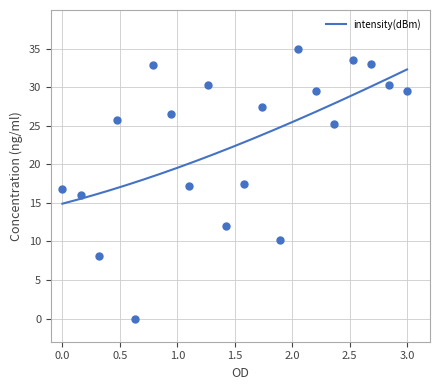

What is the change in value from 6 to 18?

-13.7